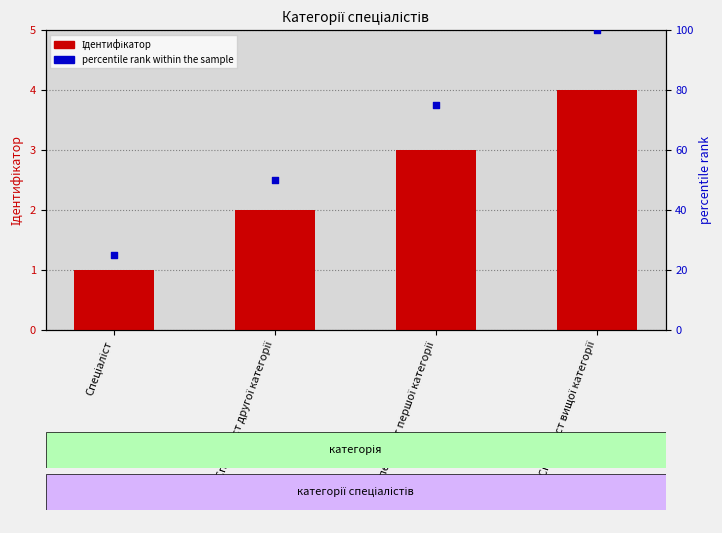

What are all the series names shown in the legend?

Ідентифікатор, percentile rank within the sample